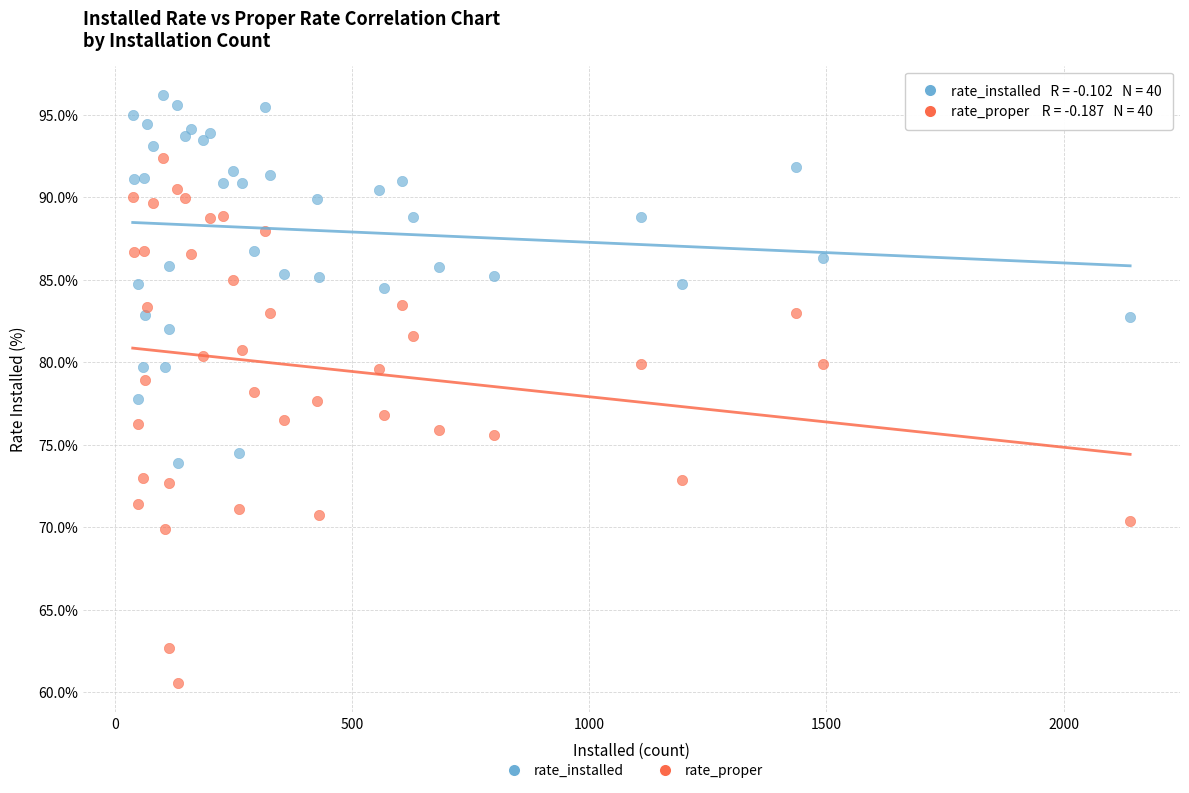

Which series contains the highest Y value?

rate_installed